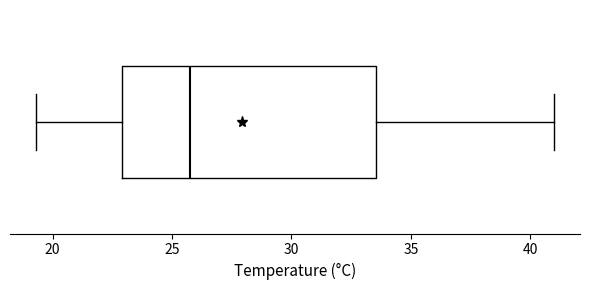

Transcribe this box plot: give where the median line is, the range the box spans, and where the two whiskers end, as read against the x-axis. The values are not printed on the chart, so give them approximately, as read against the axis.

median 26.0, box 23.0 to 33.5, whiskers 19.5 to 41.0